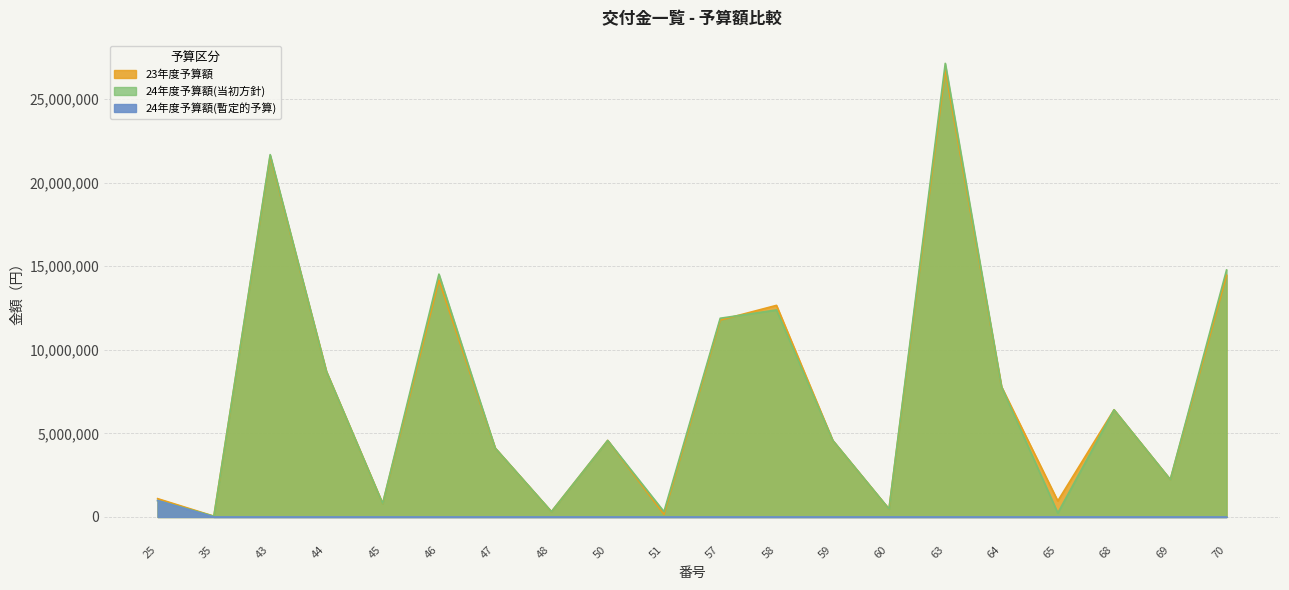

True or false: 24年度予算額(暫定的予算) and 24年度予算額(当初方針) intersect in this chart.

False